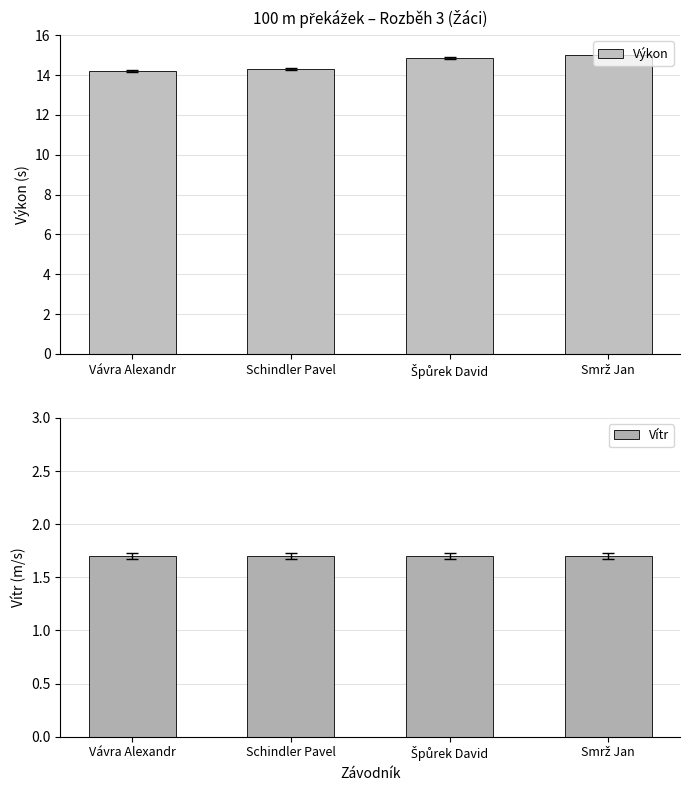

Where is Výkon nearest to the value 14?

Vávra Alexandr